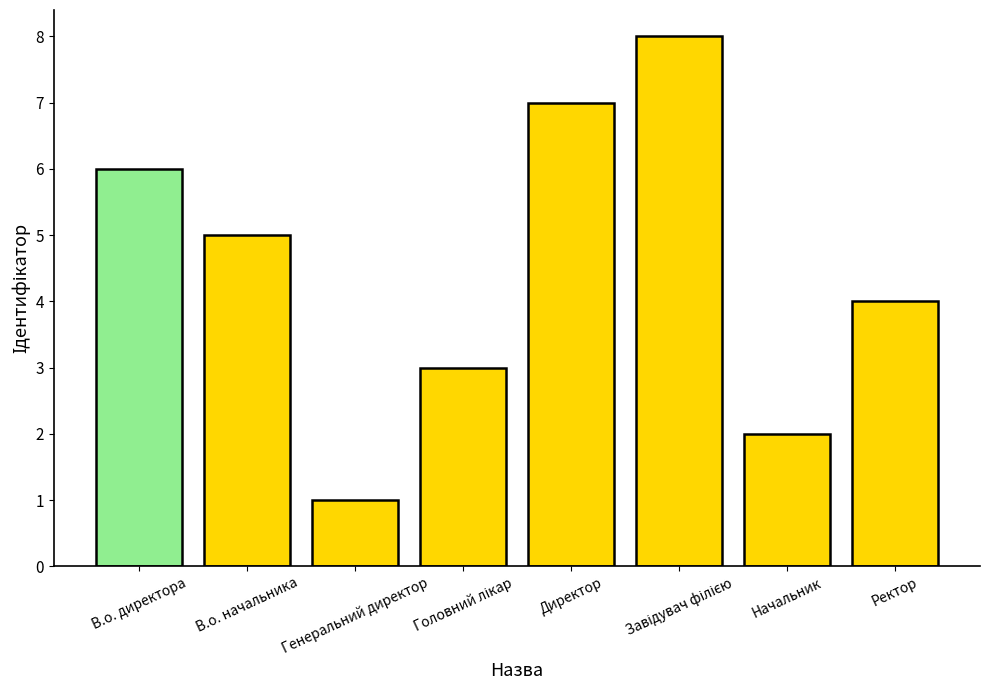

What is the sum of the values at Ректор and В.о. директора?

10